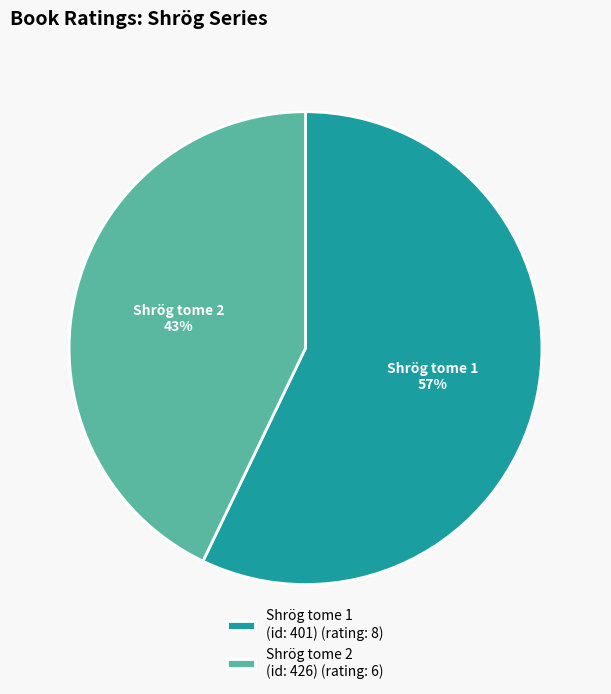

What percentage is the Shrög tome 2 (id: 426) (rating: 6) slice, to the nearest percent?

43%